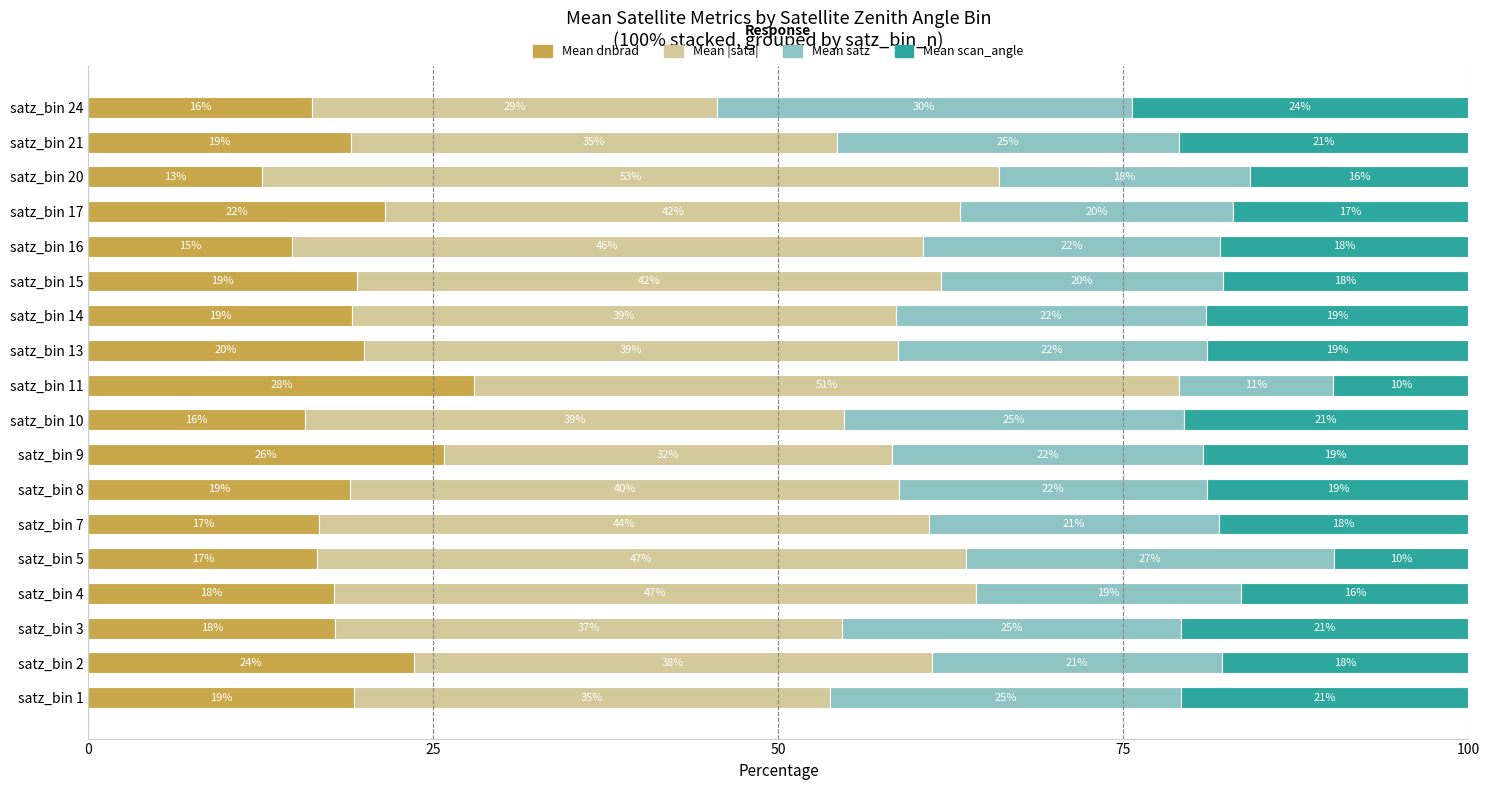

At which label does Mean dnbrad reach its minimum?

satz_bin 20